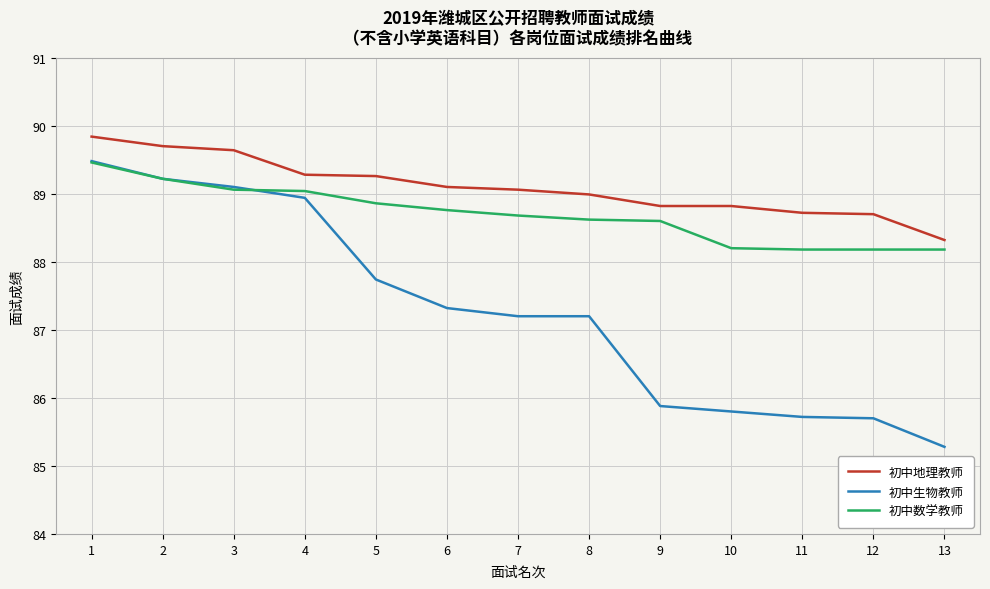

True or false: 初中数学教师 and 初中地理教师 cross at least once.

False